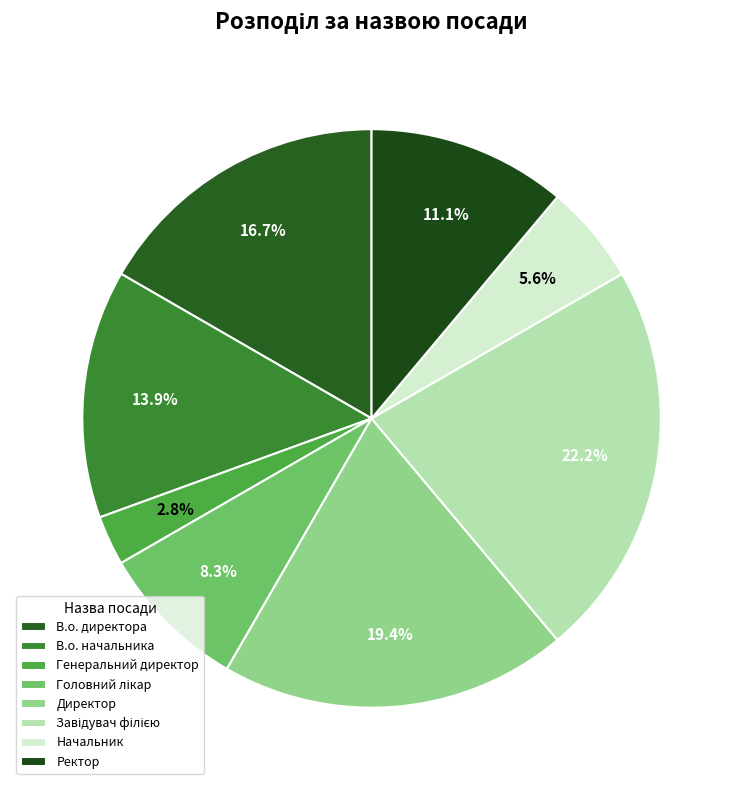

What is the smallest slice in the pie chart?

Генеральний директор